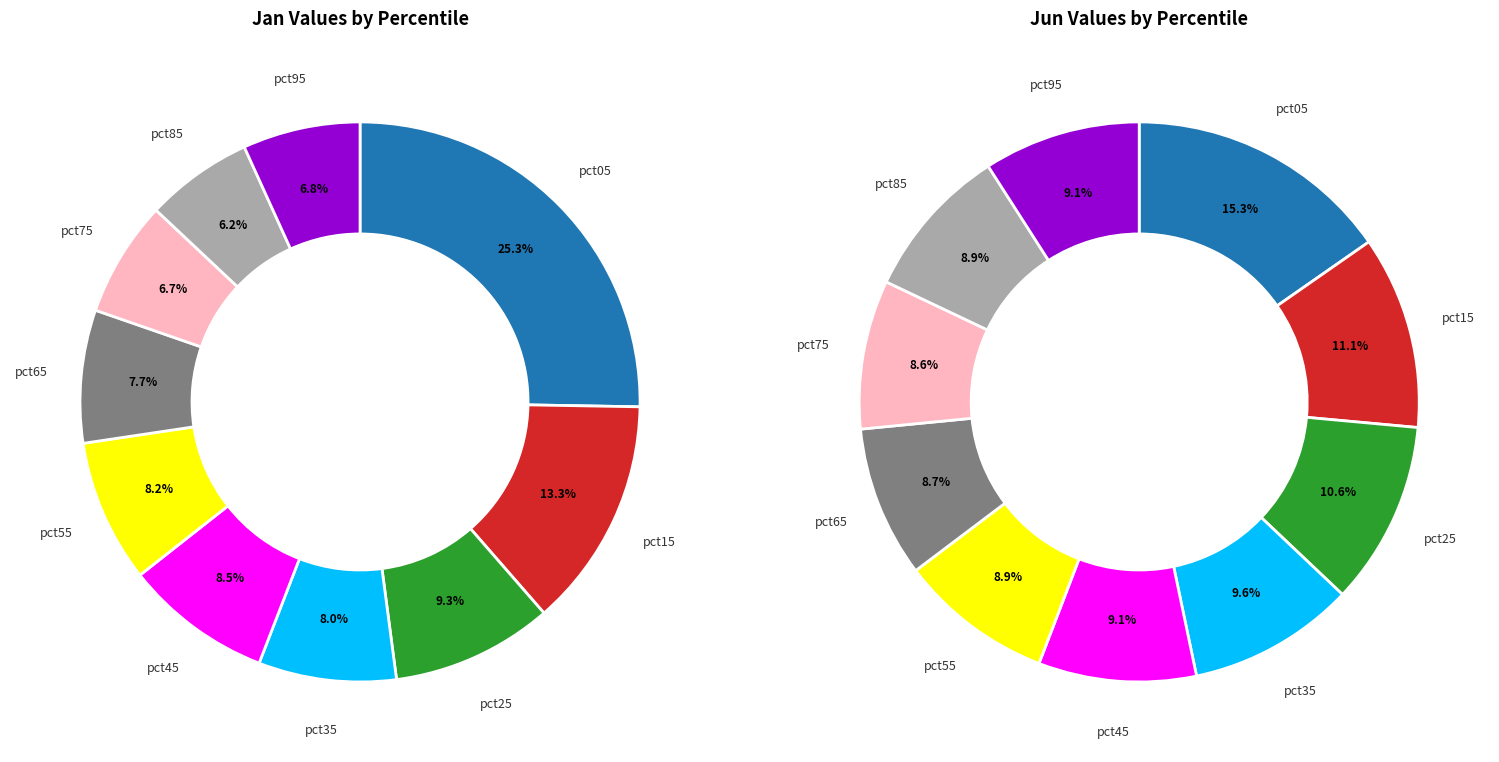

At pct65, list the series in order from smallest to largest.

Jan, Jun